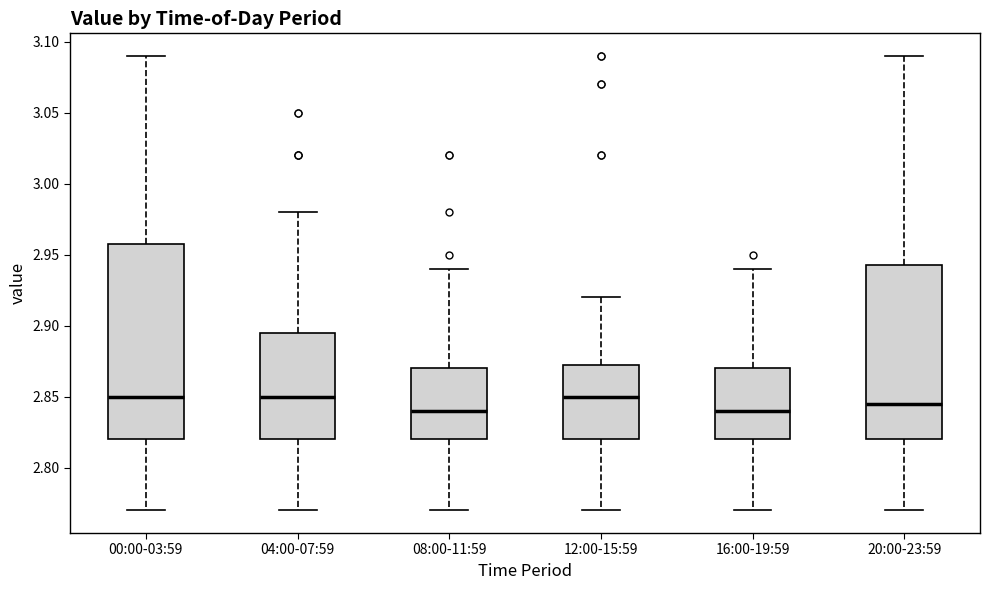

Which box is the tallest, from its lower edge to its upper edge?

00:00-03:59